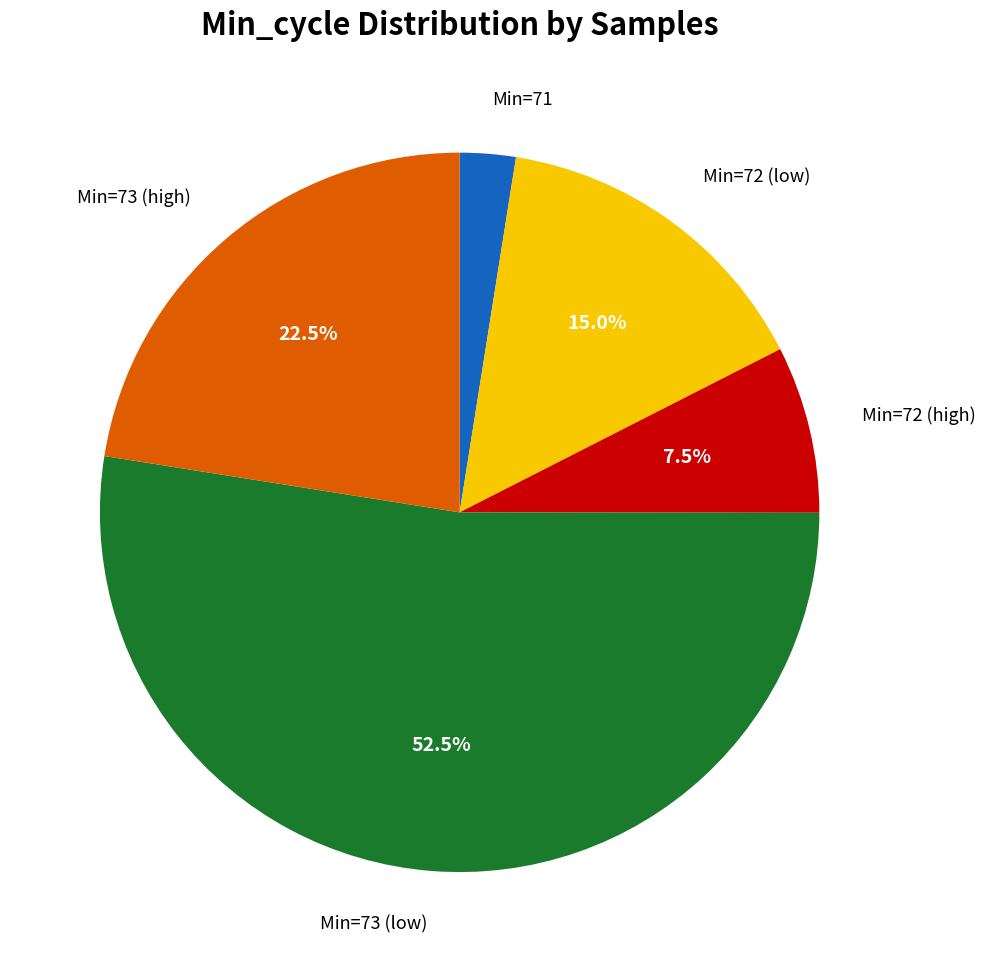

How many slices are in this pie chart?

5